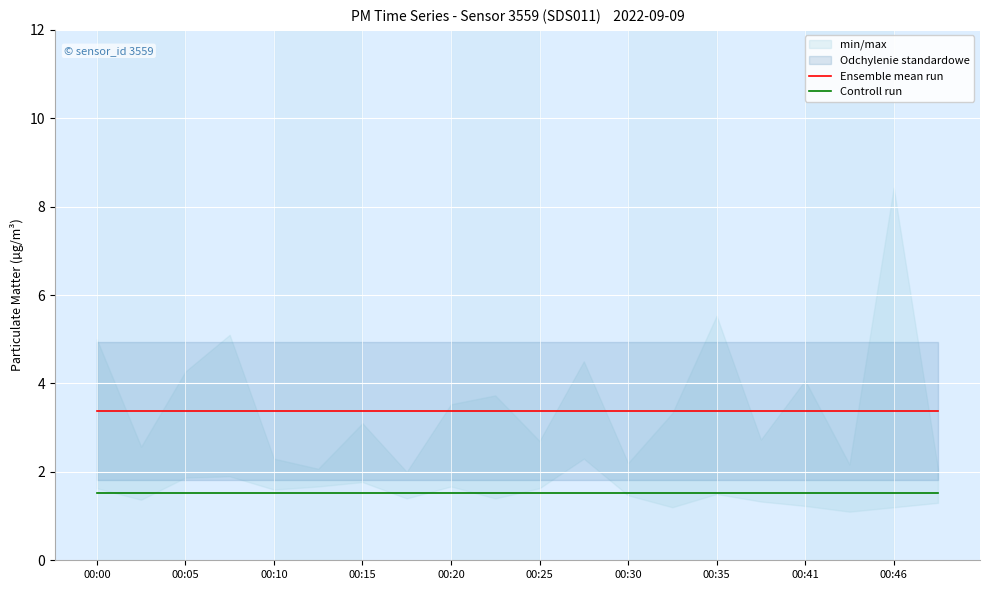

The value of Ensemble mean run at 00:05 is 5.7. True or false?

False